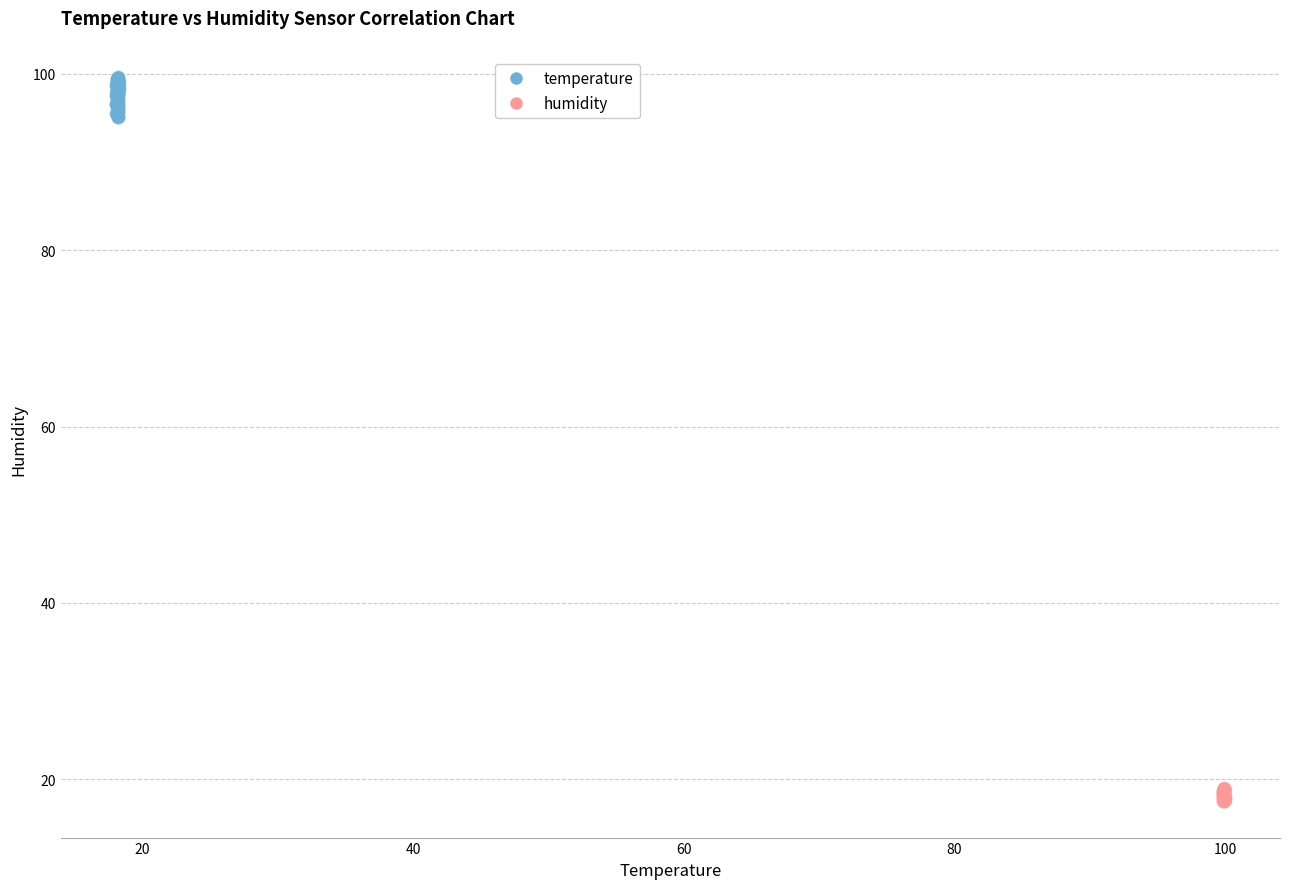

Which series contains the lowest Y value?

humidity